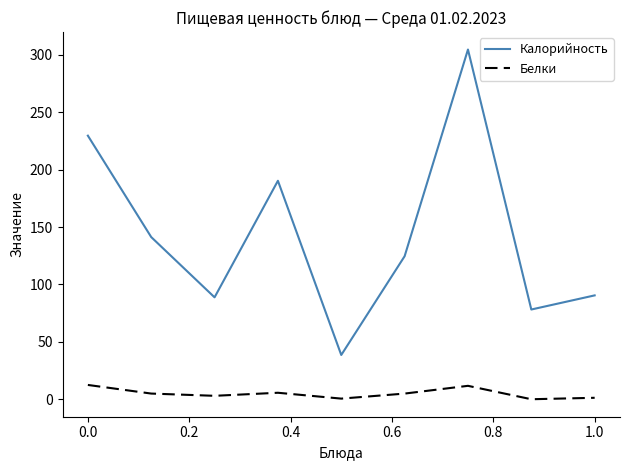

True or false: Белки and Калорийность intersect in this chart.

False